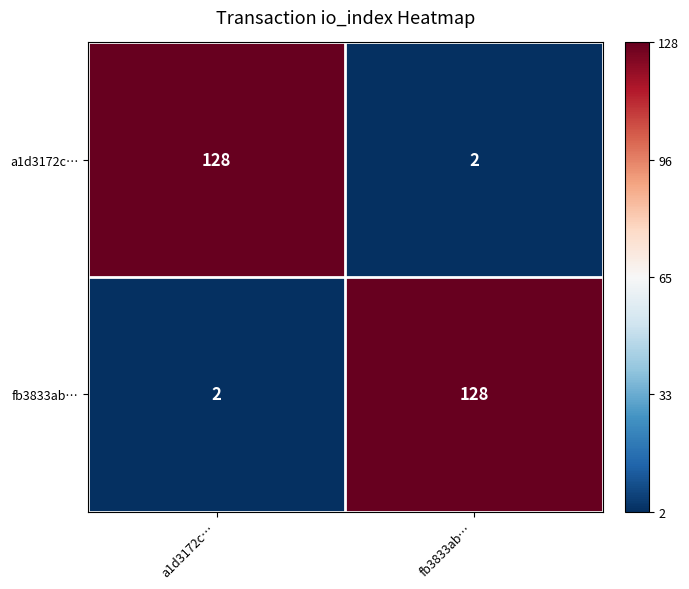

Is it true that fb3833ab… equals 166 at fb3833ab…?

False